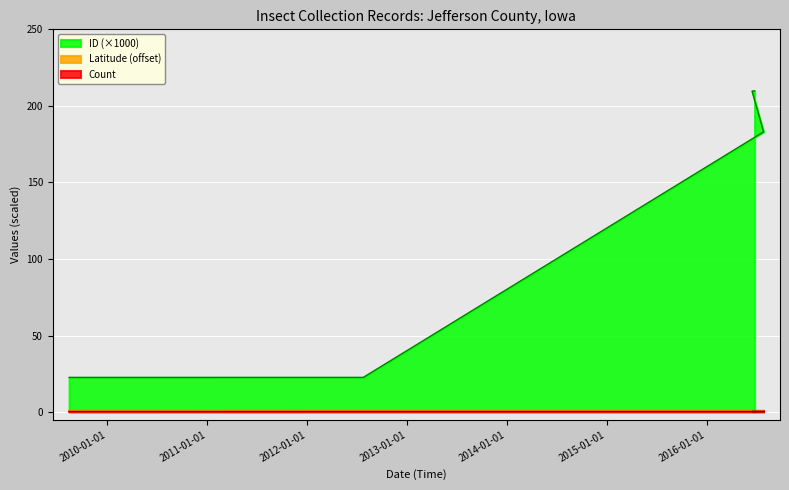

Which series has the widest spread of values?

ID (×1000)